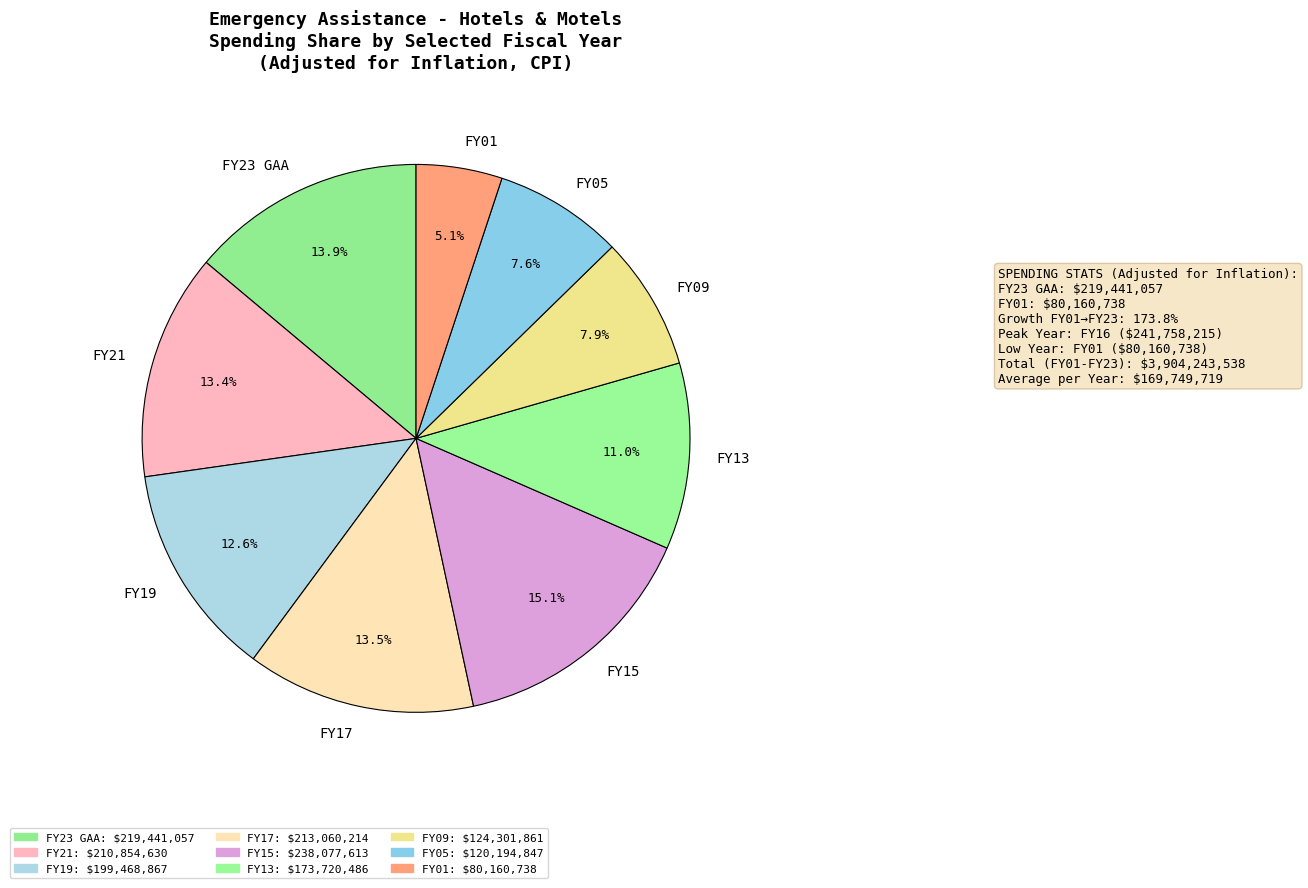

Approximately how many times larger is the value at FY15 compared to FY05?

2.0